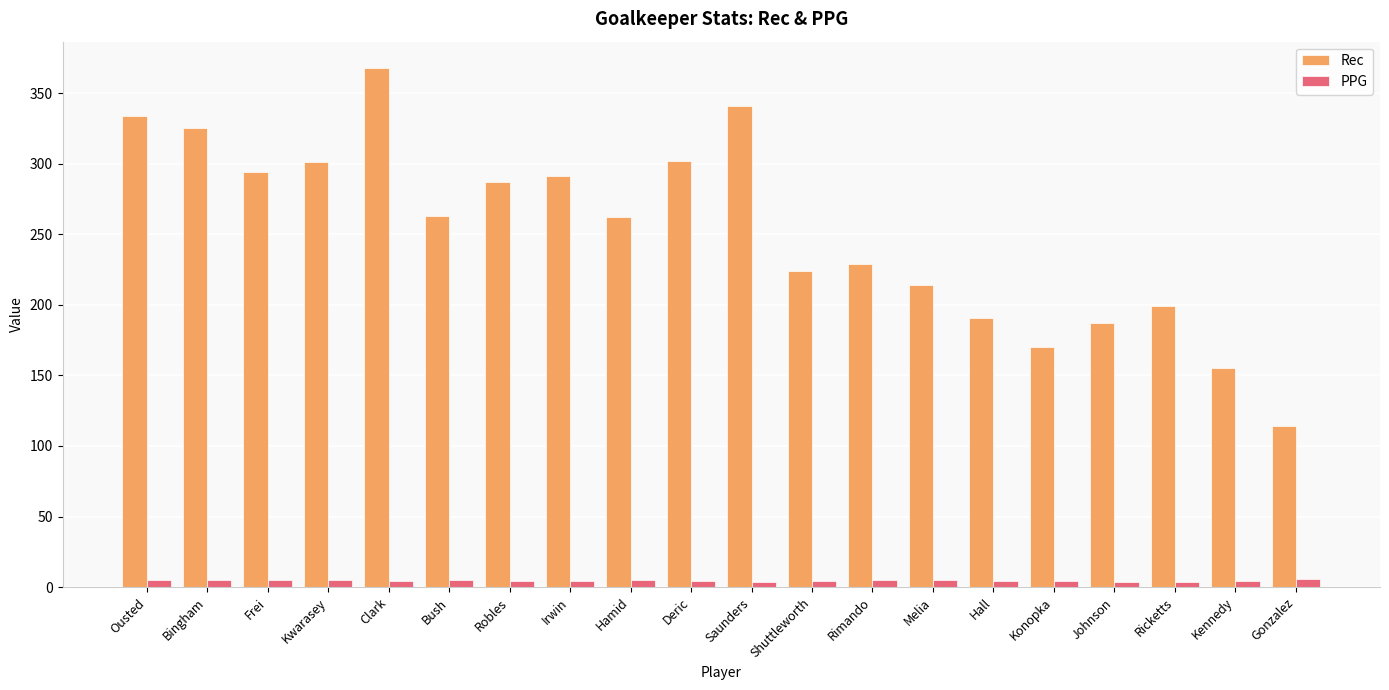

What is the difference between the maximum and minimum values in the PPG series?

1.8